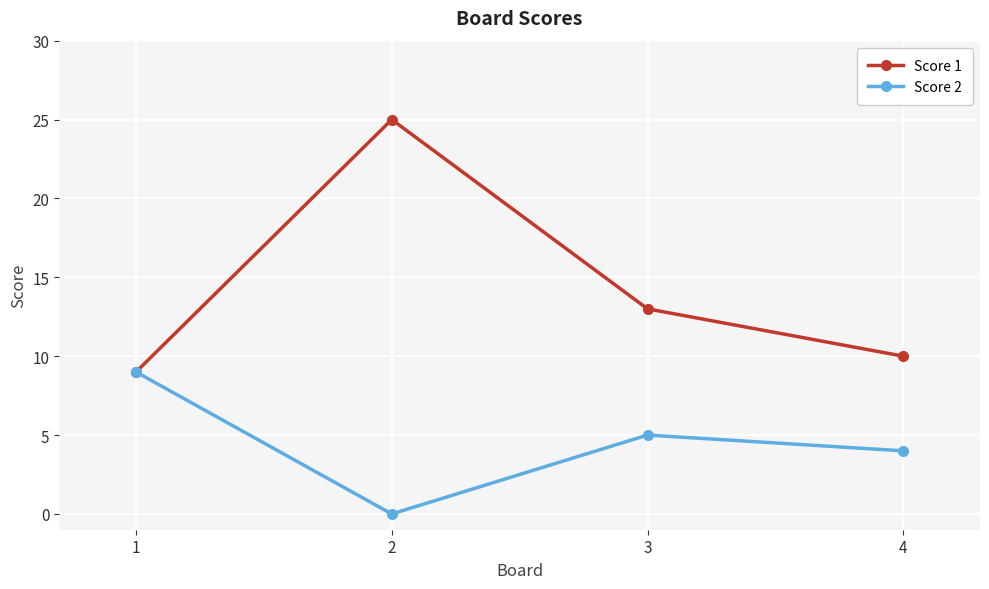

Reading left to right, what are all the values shown in this chart?

Score 1: 9	25	13	10
Score 2: 9	0	5	4